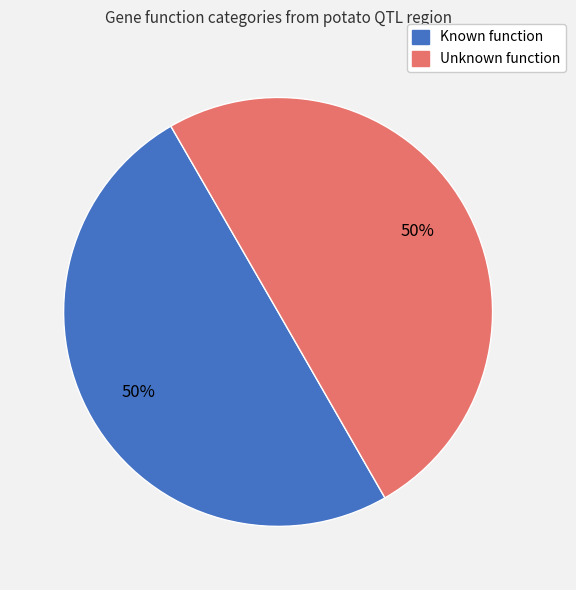

To the nearest percent, what percentage of the pie is Unknown function?

50%